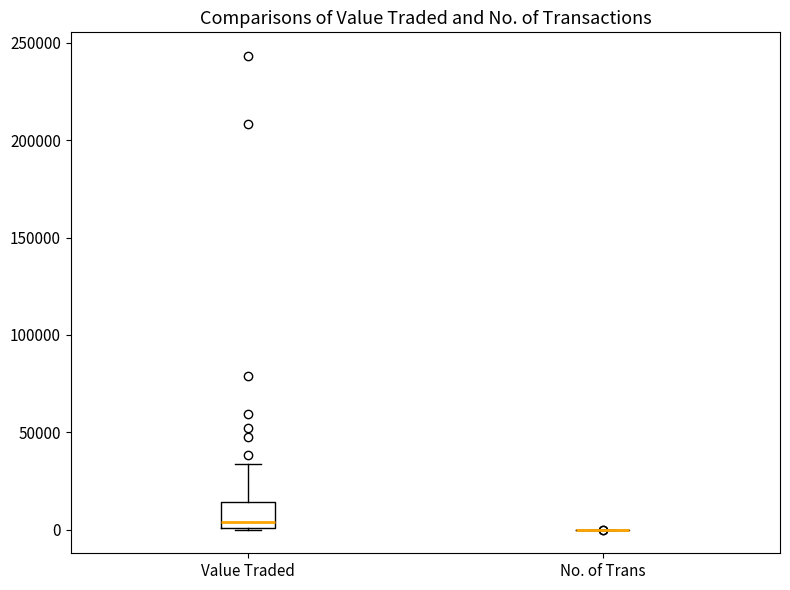

Reading left to right, read every box against the y-axis: the position of its median line, the range the box covers, and the ends of its whiskers. The values are not printed on the chart, so give them approximately, as read against the axis.

Value Traded: median 5000, box 0 to 15000, whiskers 0 to 35000
No. of Trans: box collapsed to a line at 0, whiskers 0 to 0